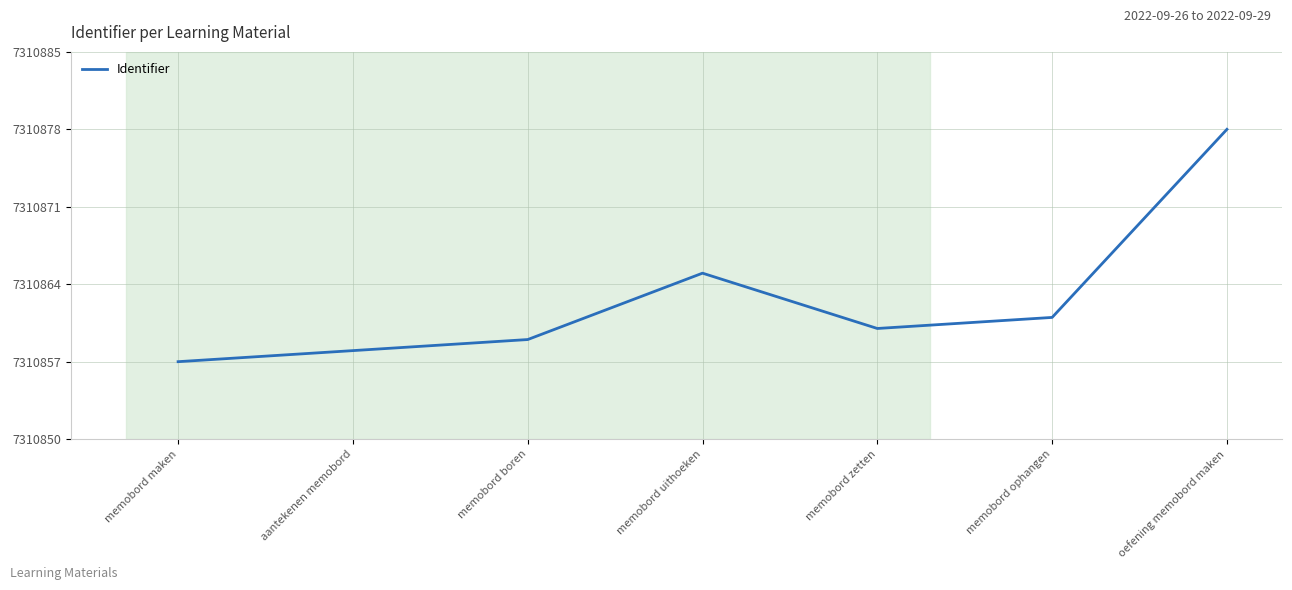

Reading left to right, extract all data points from this chart.

7310857	7310858	7310859	7310865	7310860	7310861	7310878